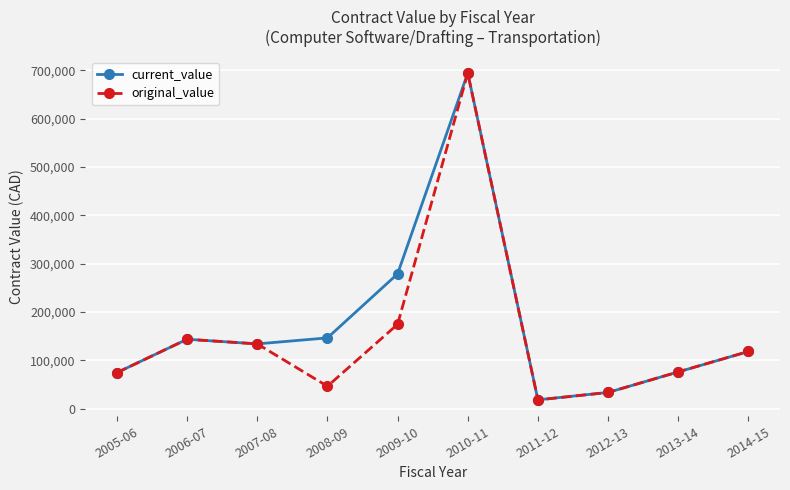

Does the chart have visible grid lines?

Yes